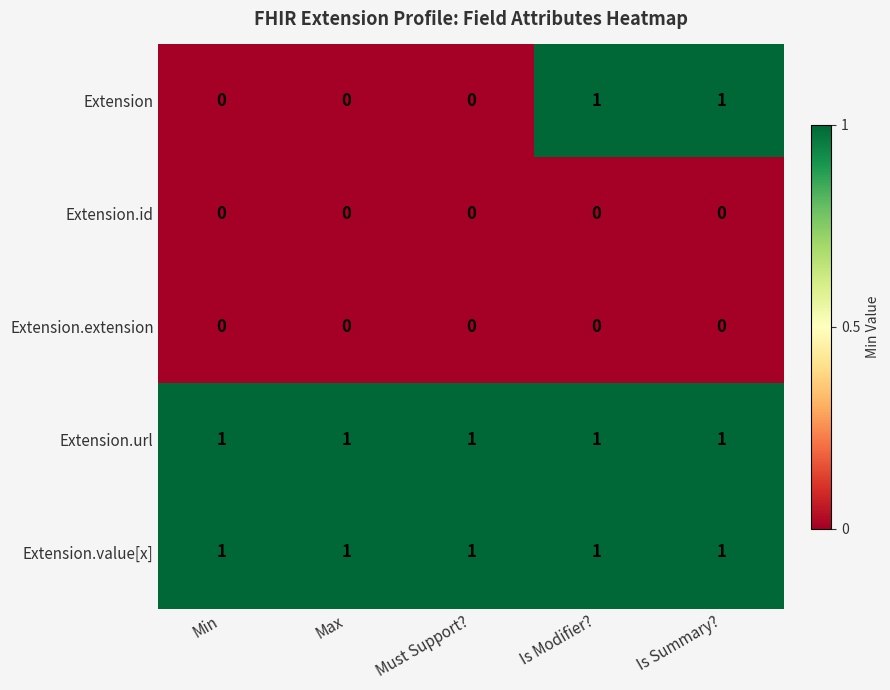

What is the total value across all series at Is Summary??

3